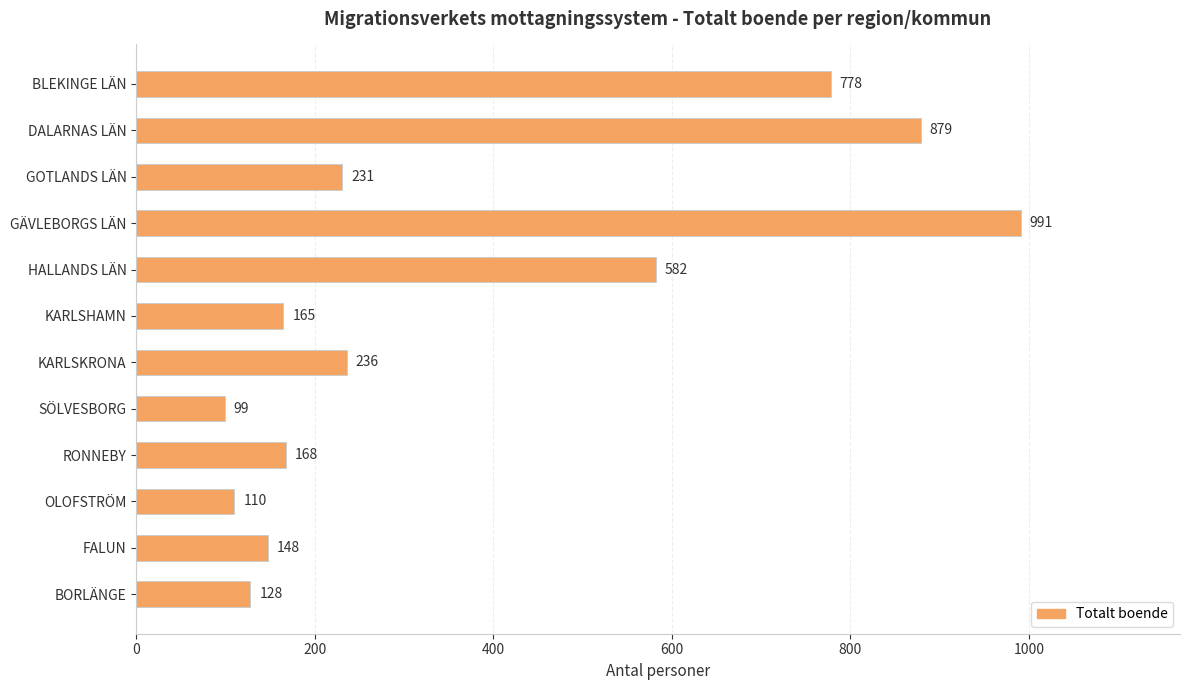

Are the bars grouped side by side (vs. stacked)?

No